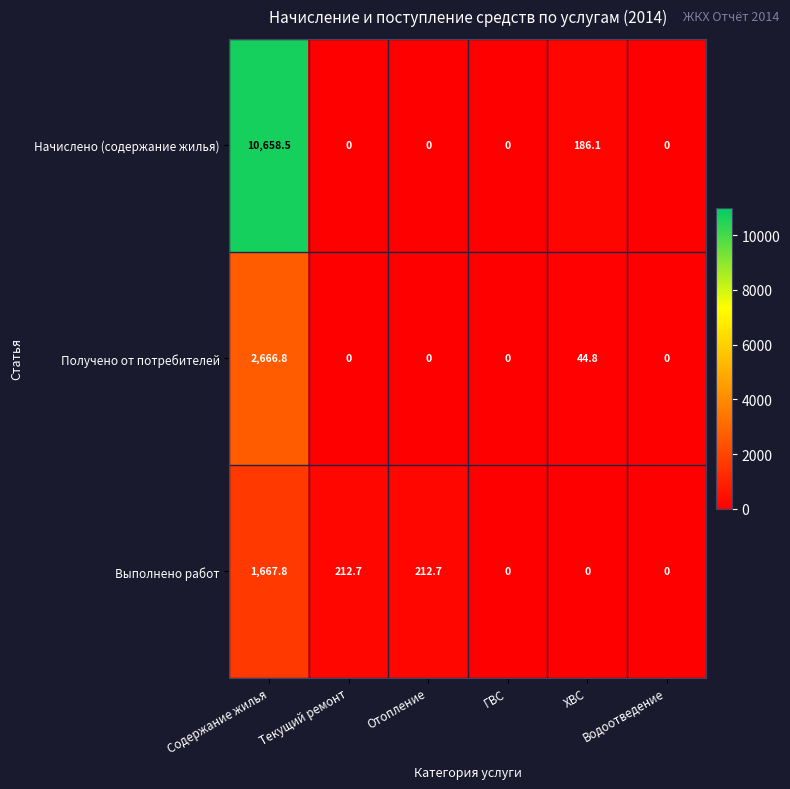

At Содержание жилья, list the series in order from largest to smallest.

Начислено (содержание жилья), Получено от потребителей, Выполнено работ